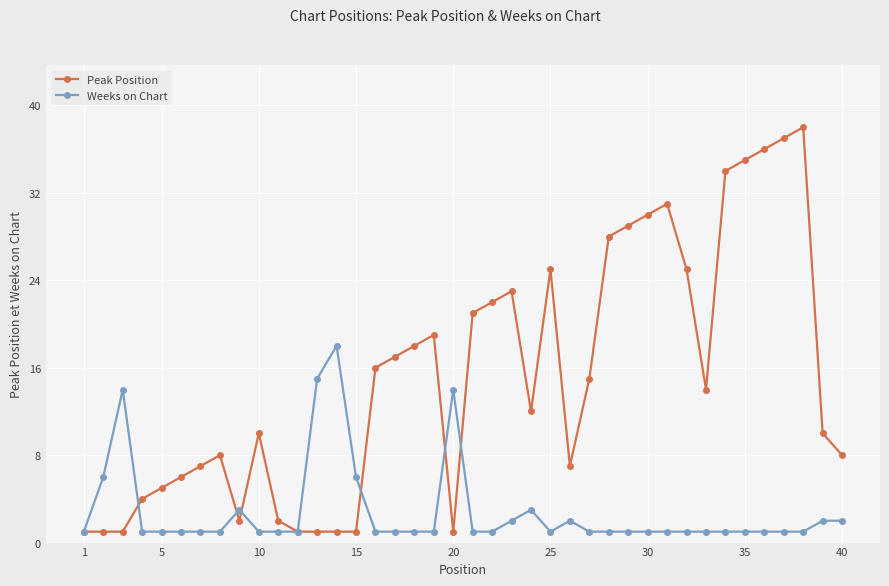

Which series has the widest spread of values?

Peak Position